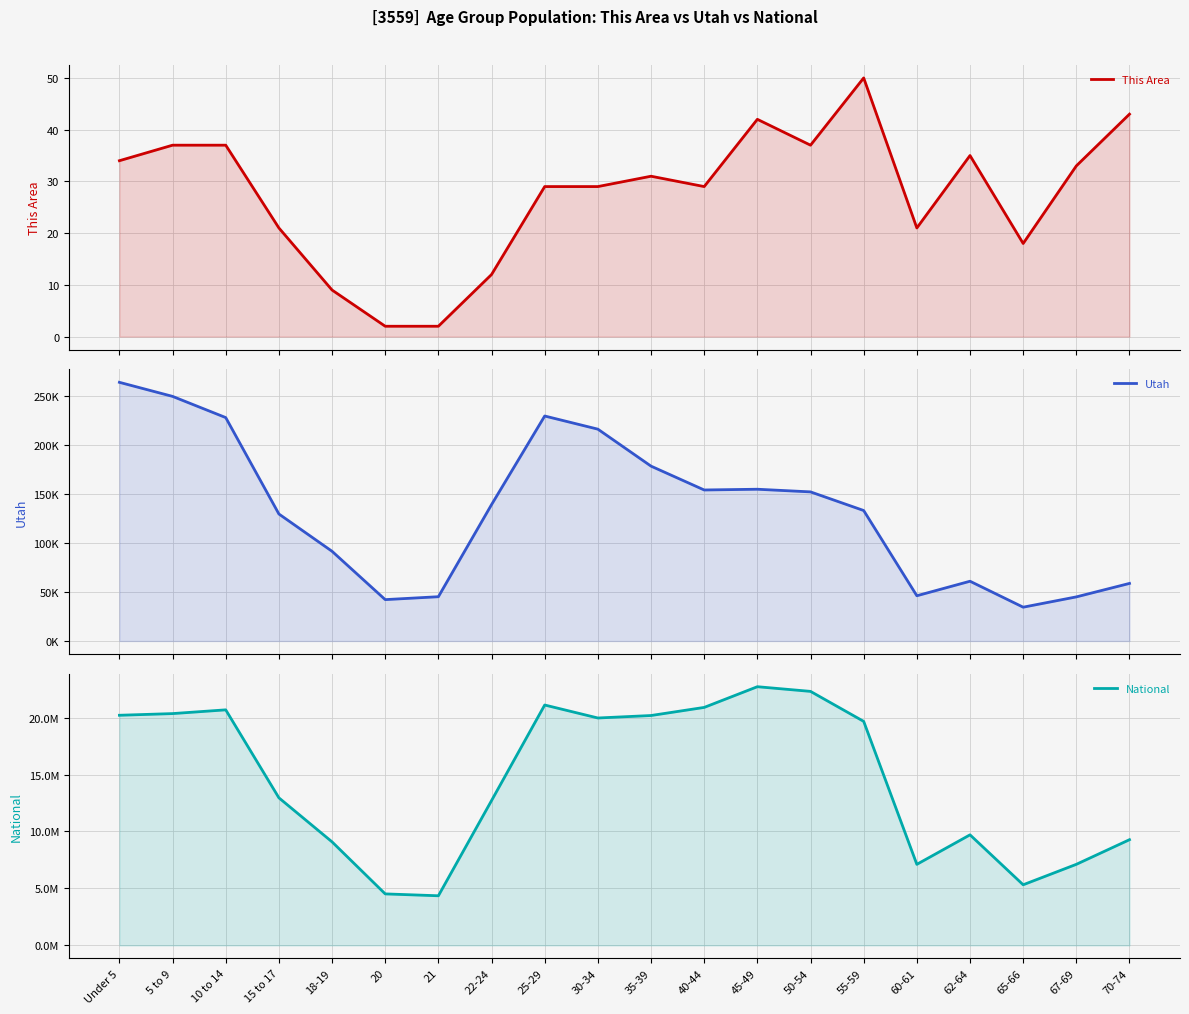

Reading right to left, transcribe all the data shown in this chart.

This Area: 43	33	18	35	21	50	37	42	29	31	29	29	12	2	2	9	21	37	37	34
Utah: 58744	44995	34485	60965	46154	133122	152133	154831	154074	178401	216133	229554	139142	45173	42204	91510	129580	227951	249572	263924
National: 9278166	7115361	5319902	9704197	7113727	19664805	22298125	22708591	20890964	20179642	19962099	21101849	12712576	4354294	4519129	9086089	12954254	20677194	20348657	20201362